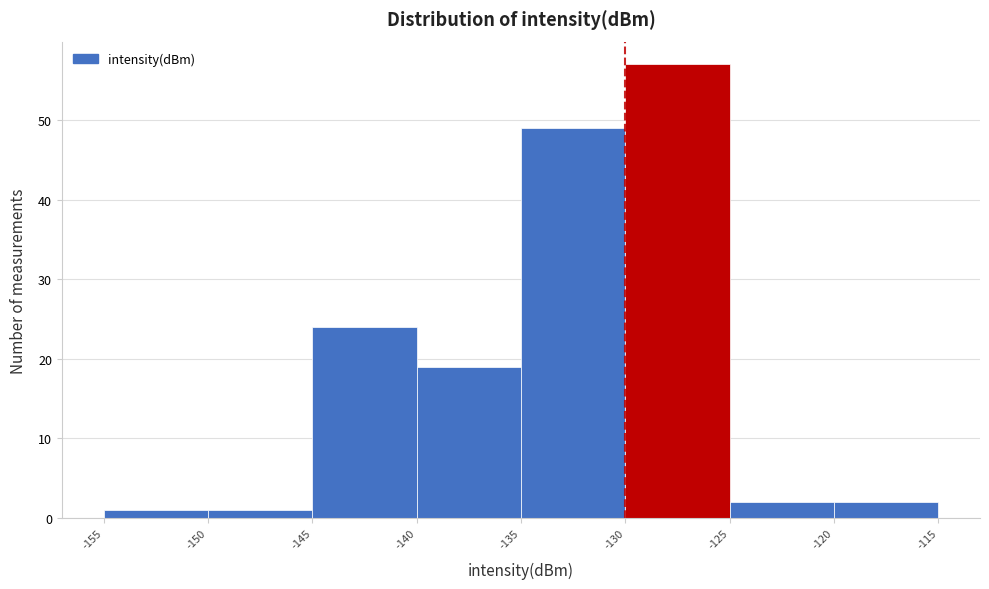

Over which range of the x-axis is the bar tallest?

-130 to -125